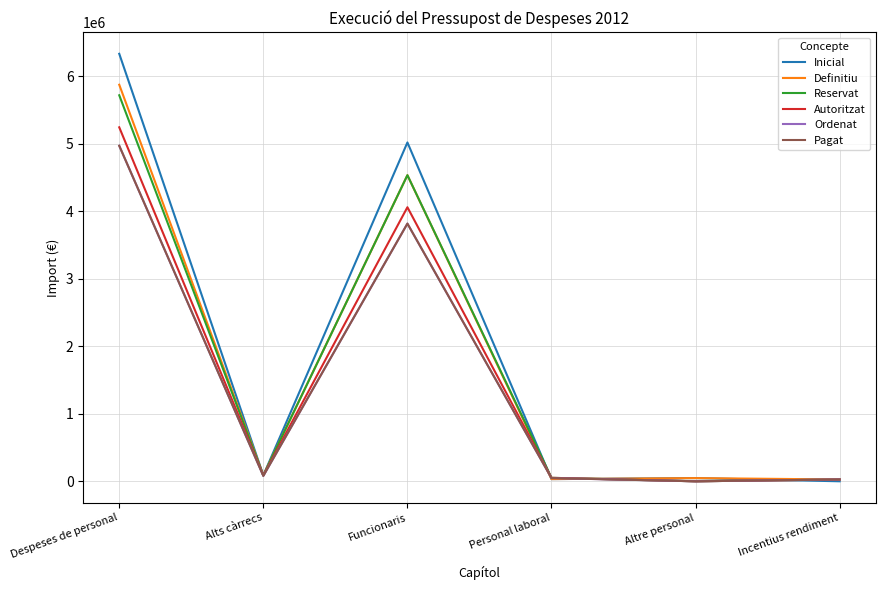

Does the chart have visible grid lines?

Yes